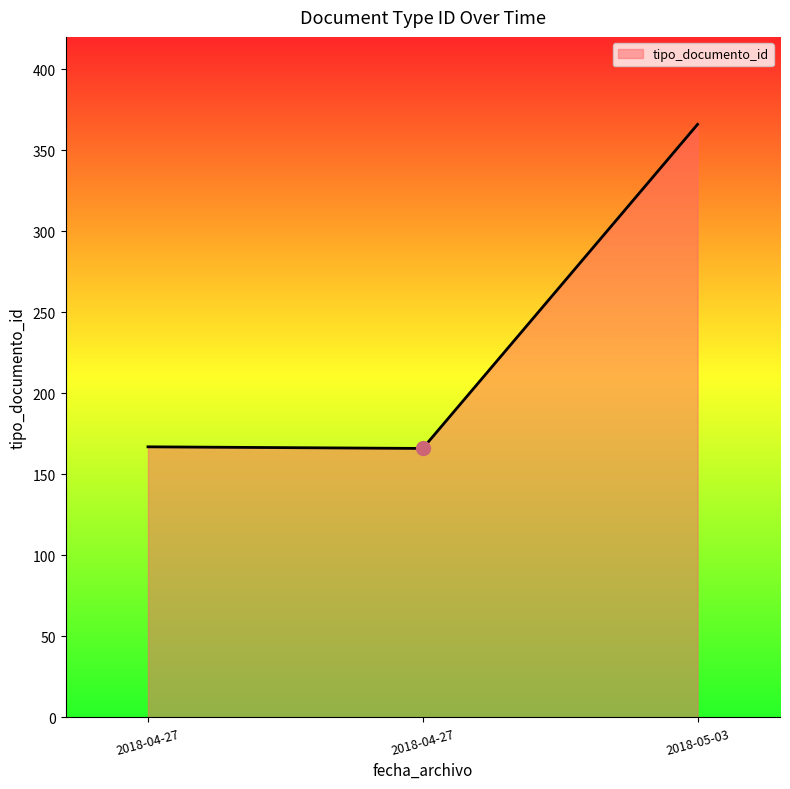

Which category has the lowest value across all series?

2018-04-27 10:13:25